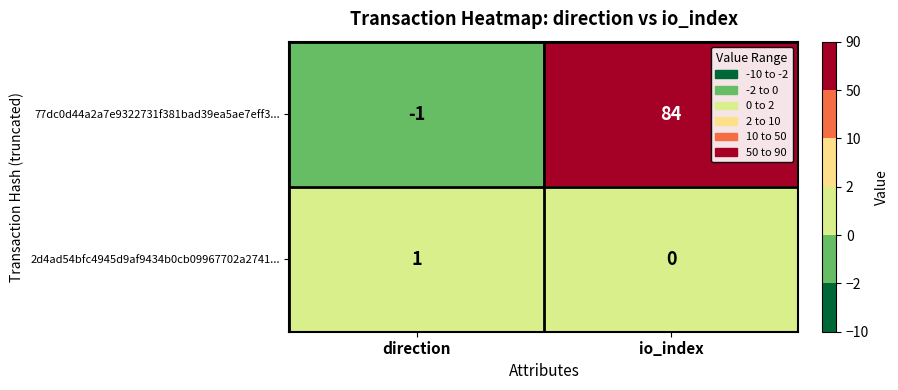

Rank the series by their average value, from lowest to highest.

2d4ad54bfc4945d9af9434b0cb09967702a2741..., 77dc0d44a2a7e9322731f381bad39ea5ae7eff3...